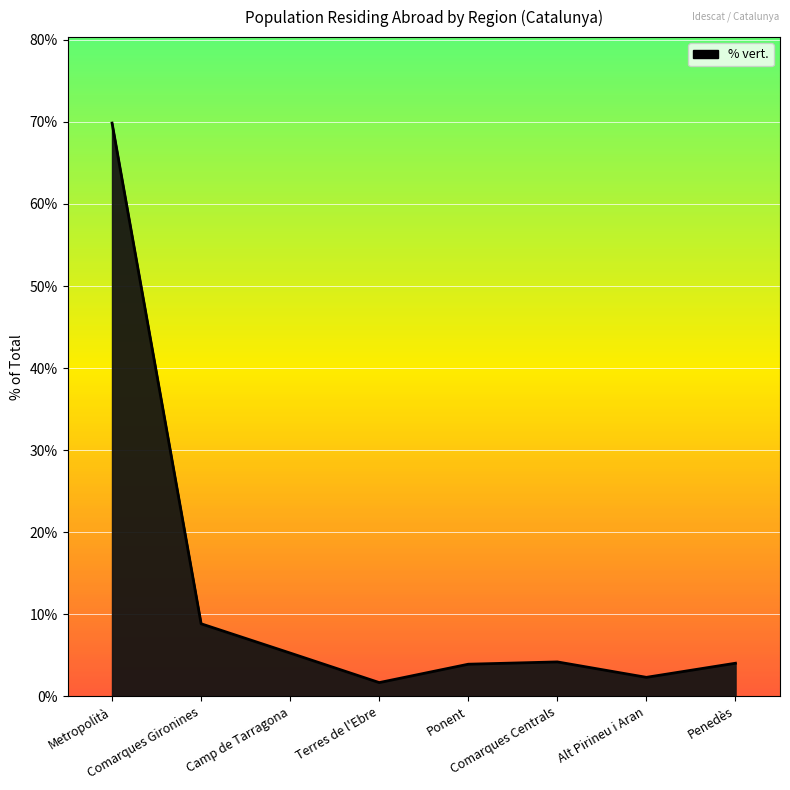

What is the difference between the second highest and second lowest values?

6.5